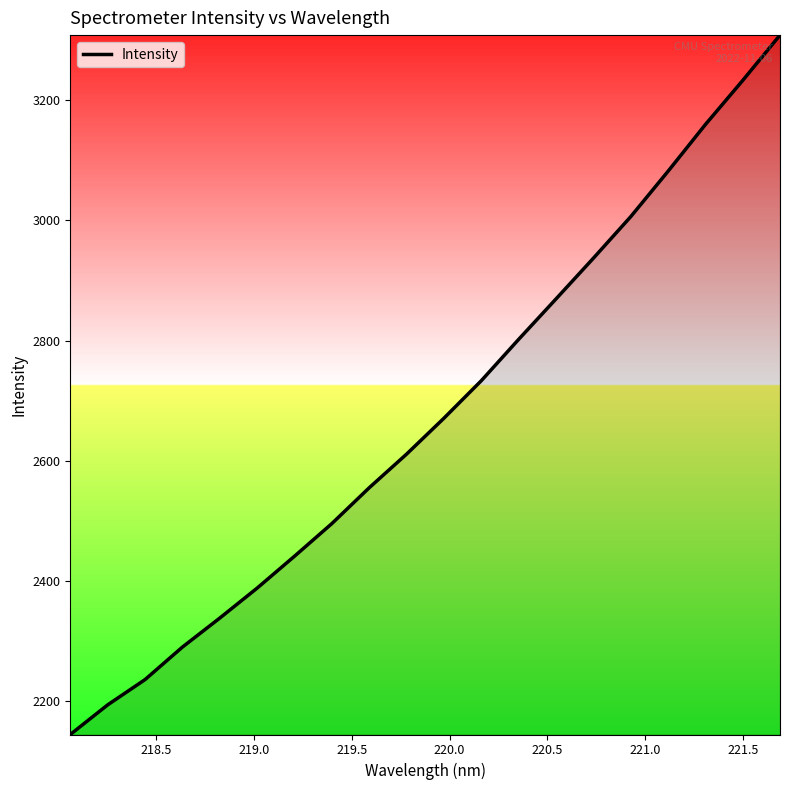

What is the minimum value shown in the chart?

2144.6